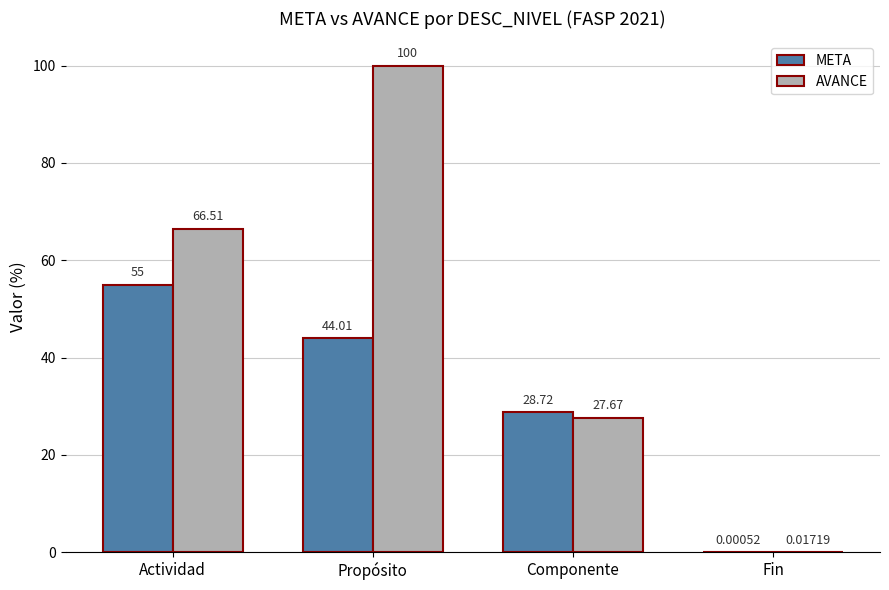

What is the sum of all AVANCE values?

194.2